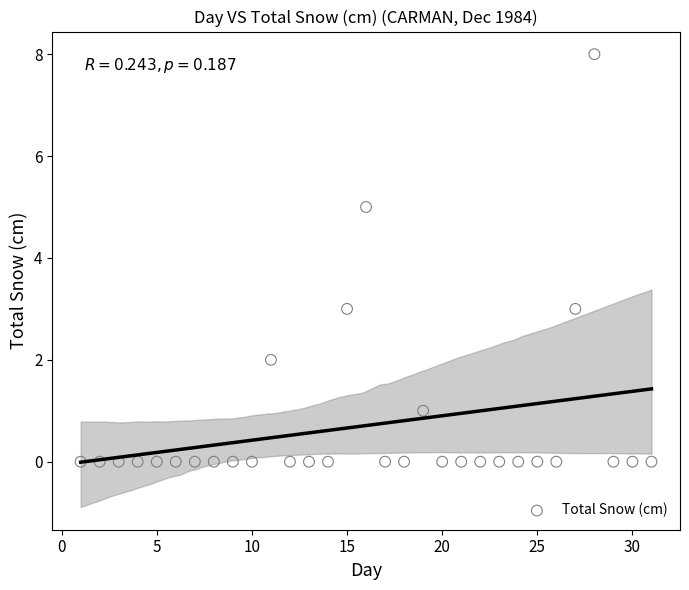

What is the range of X values (max minus min)?

30